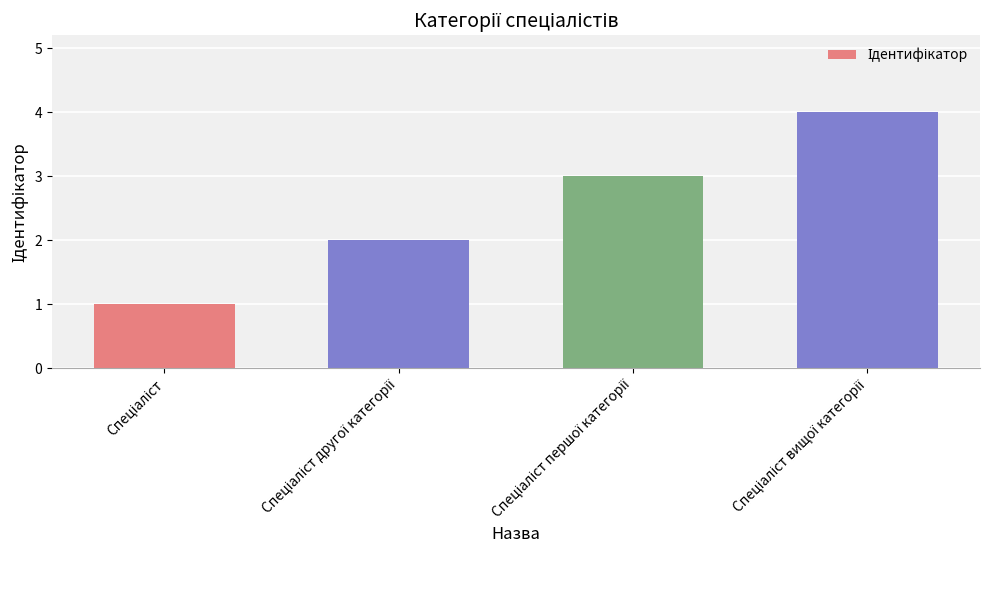

What is the difference between the second highest and minimum values?

2